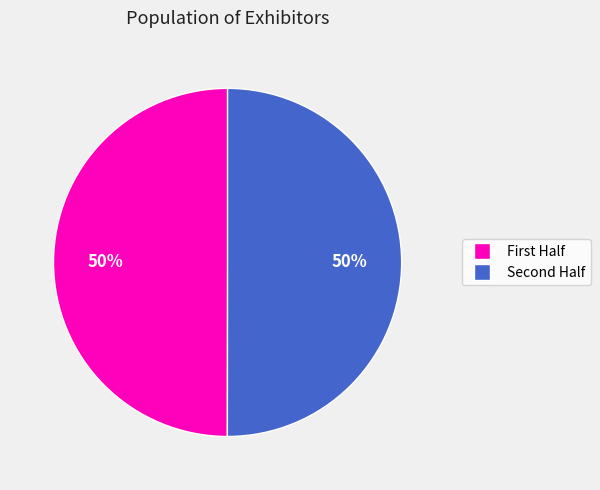

To the nearest percent, what is the average slice percentage?

50%